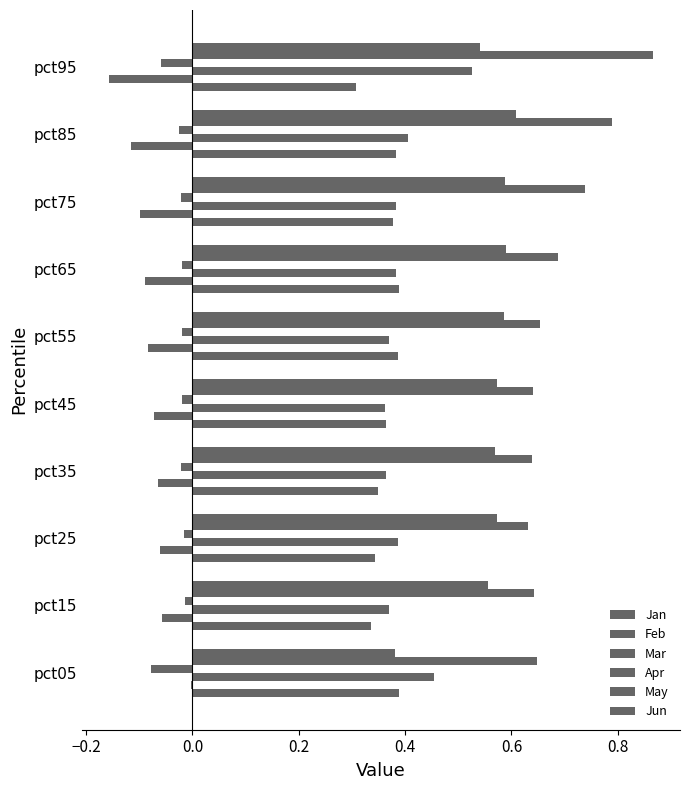

Rank the series by their maximum value, from lowest to highest.

Apr, Feb, Jan, Mar, Jun, May